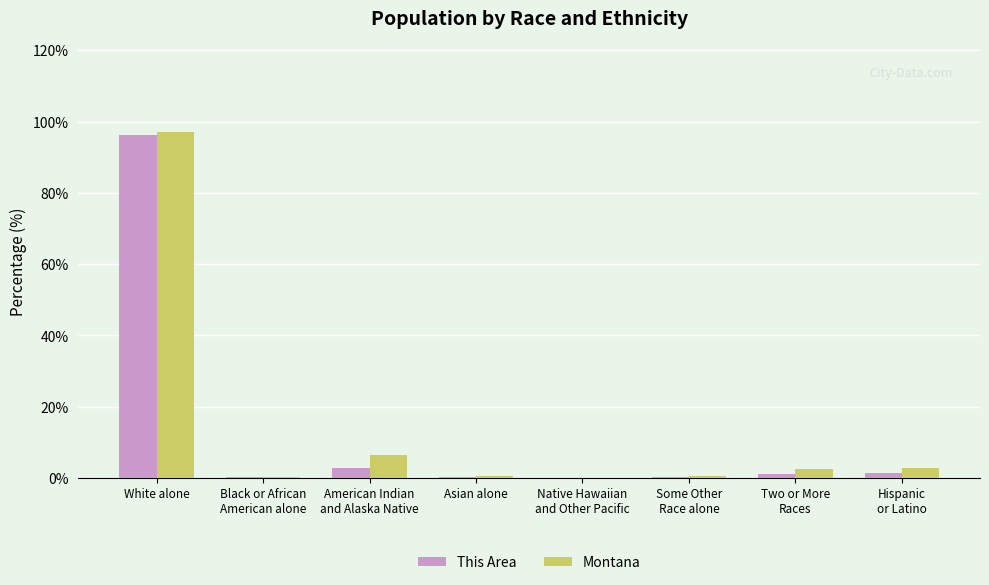

Which label corresponds to the largest value in the chart?

White alone